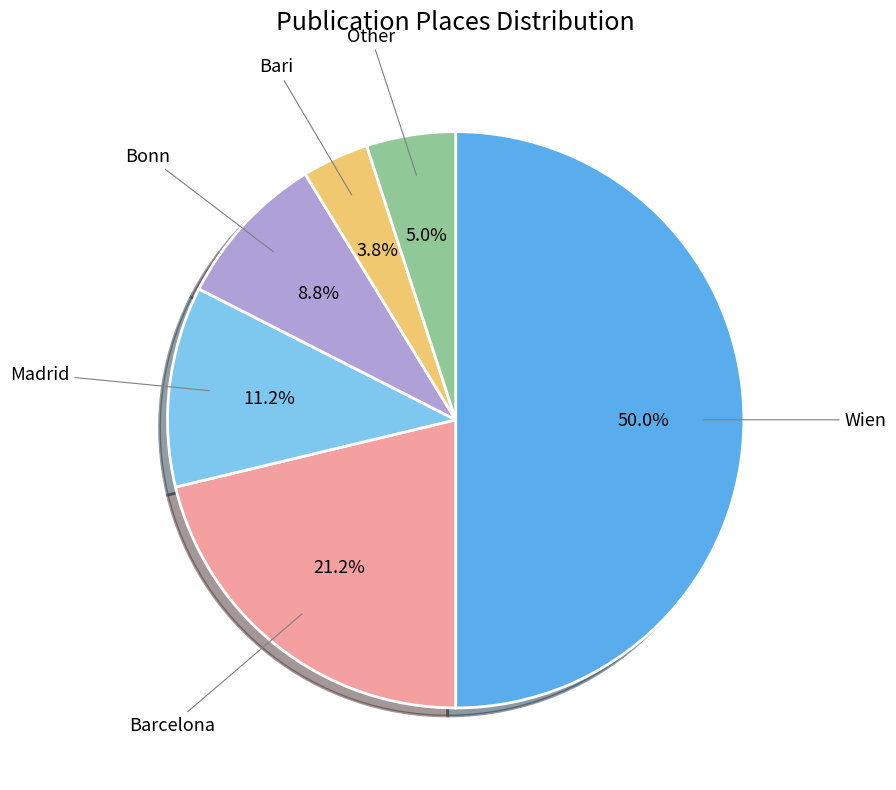

To the nearest percent, what is the difference between the Madrid and Barcelona slice percentages?

10%